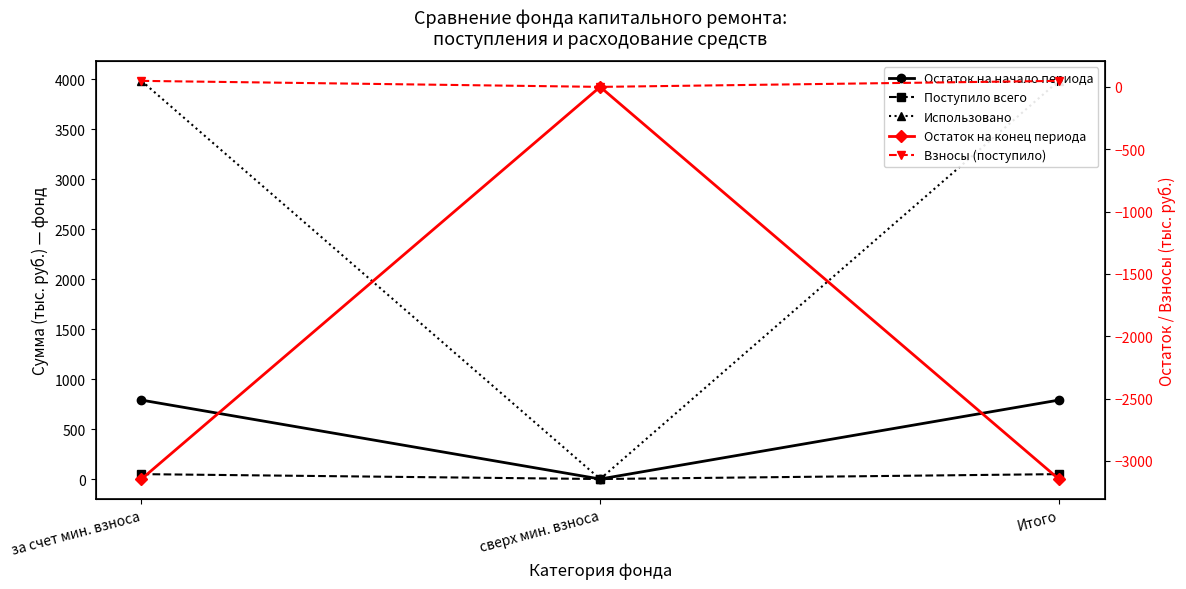

What is the total value across all series at Итого?

1725.9